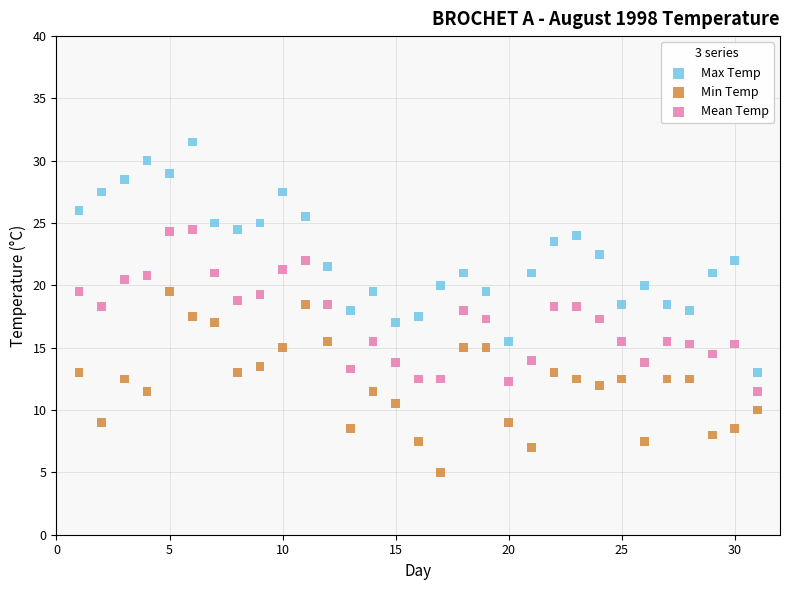

Across all data points, what is the range of Y values (max minus min)?

26.5